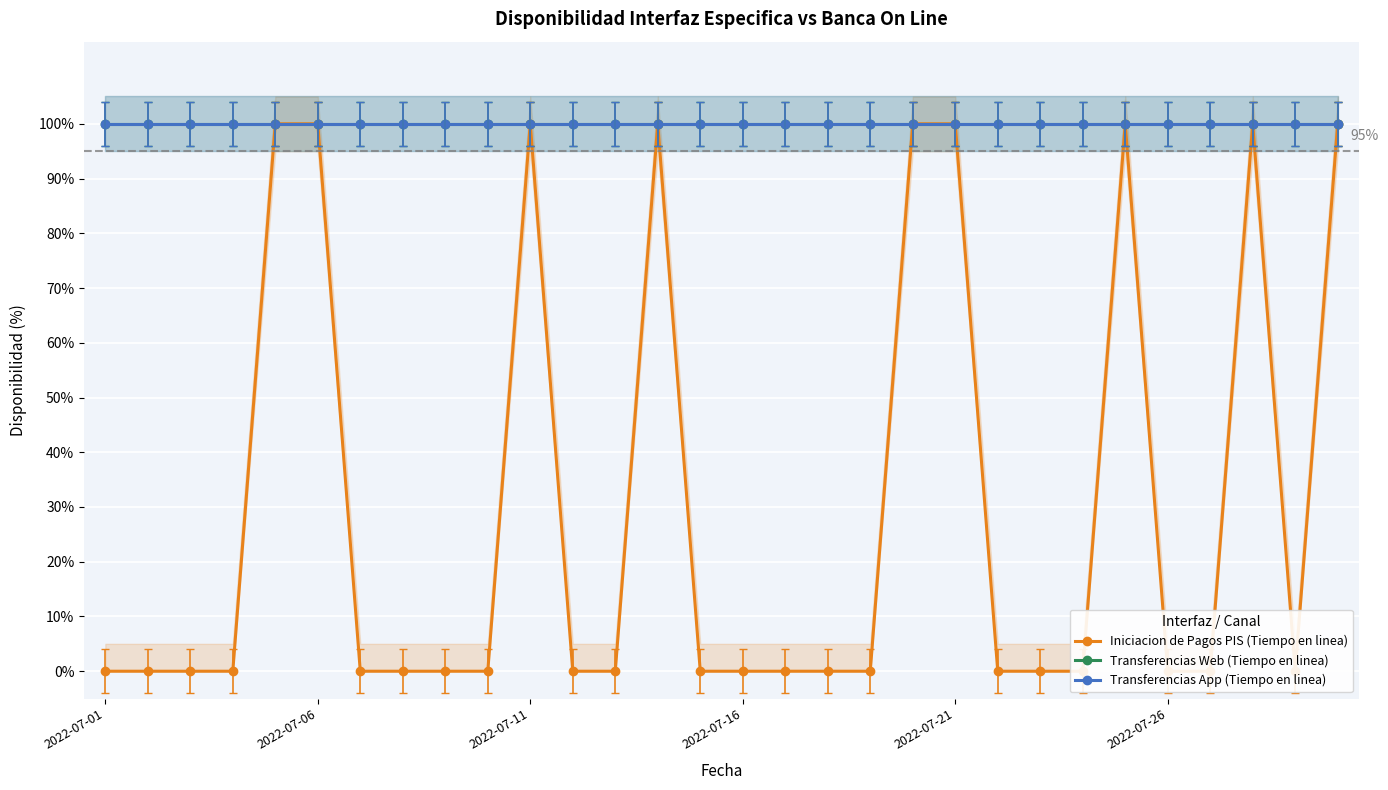

List the series in order of their peak value, lowest first.

Iniciacion de Pagos PIS (Tiempo en linea), Transferencias Web (Tiempo en linea), Transferencias App (Tiempo en linea)